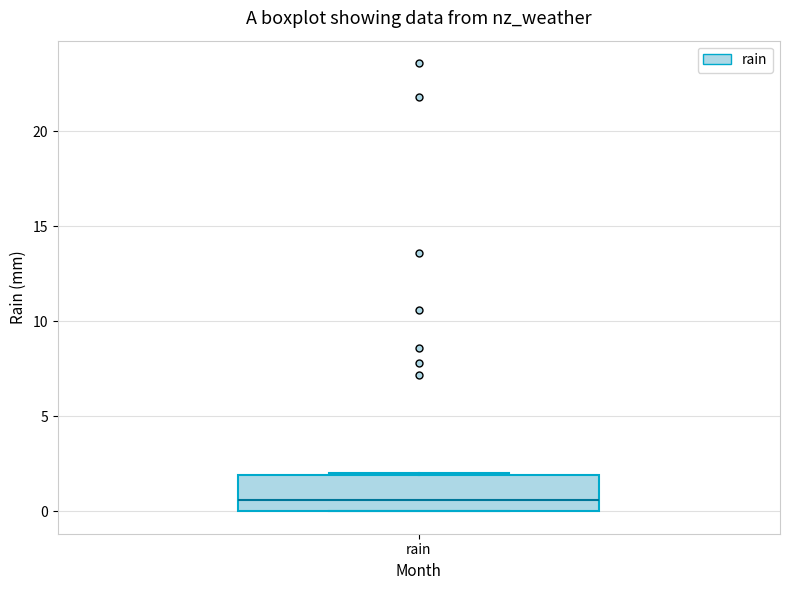

Where does the median line of the box for rain sit on the y-axis? The values are not printed on the chart, so give them approximately, as read against the axis.

0.5